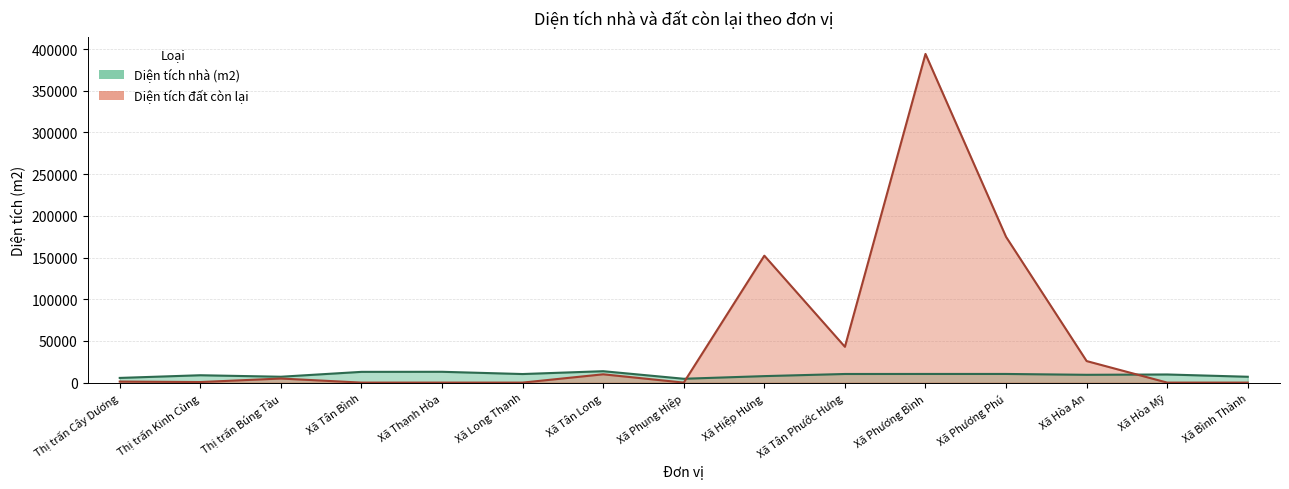

At how many categories does at least one series exceed 334271?

1